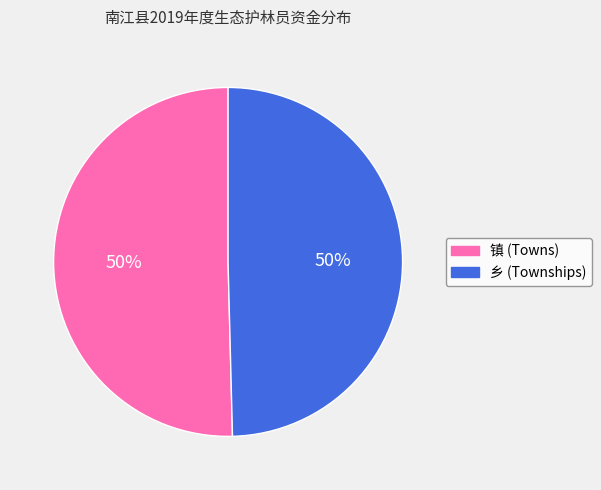

To the nearest percent, what is the average slice percentage?

50%